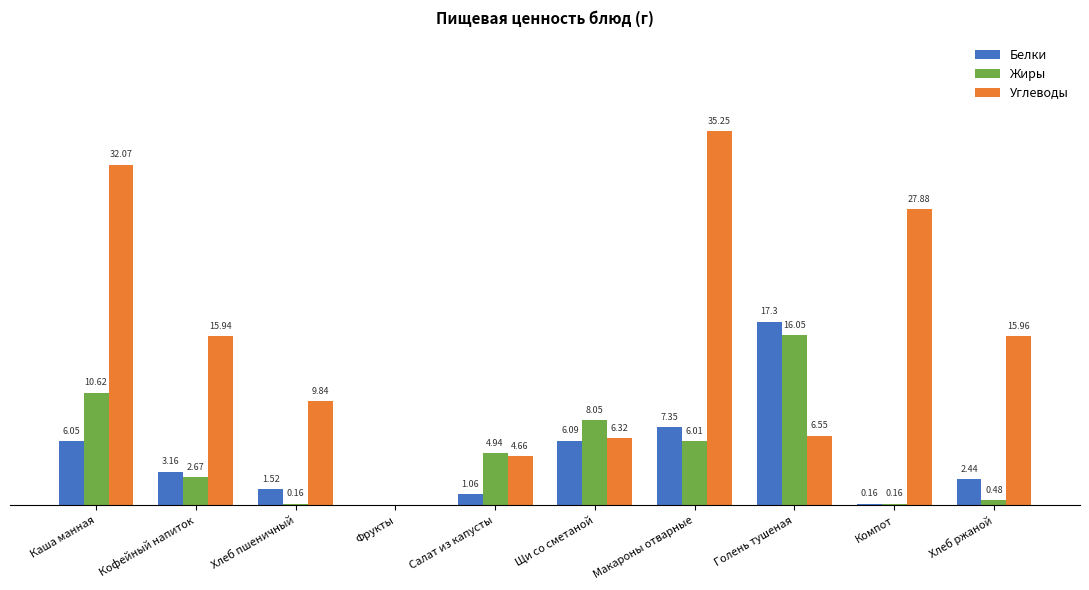

At which category does the chart reach its peak across all series?

Макароны отварные